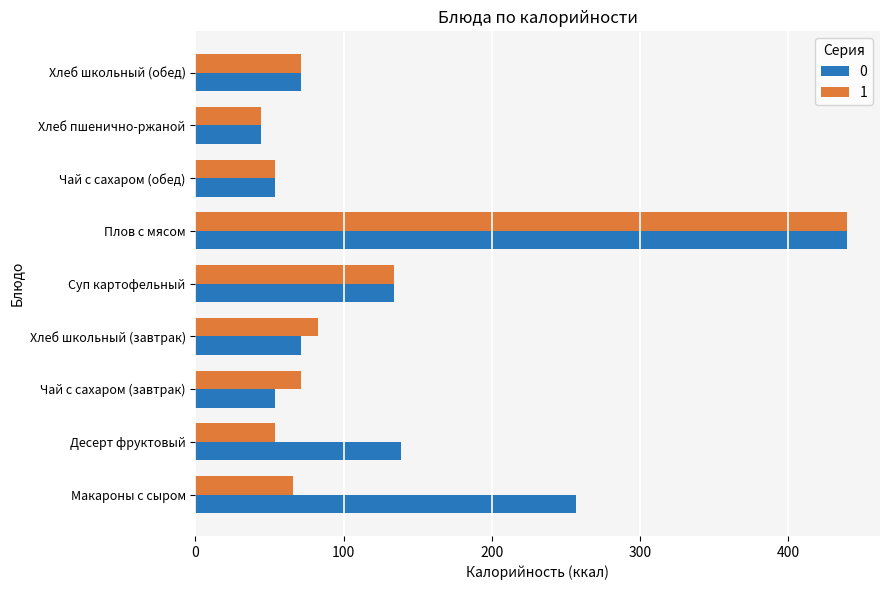

What is the maximum value for 1?

440